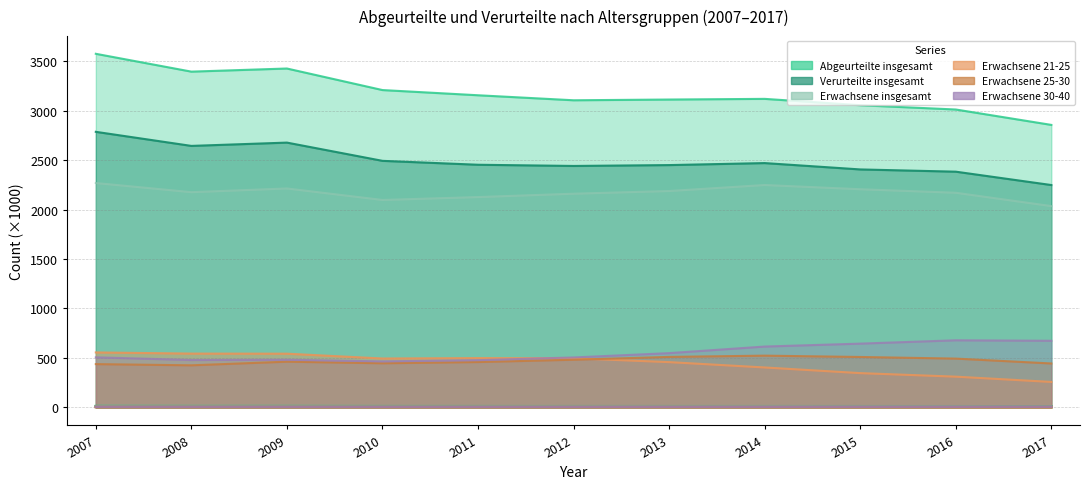

Which category has the highest value in the Erwachsene 21-25 series?

2007